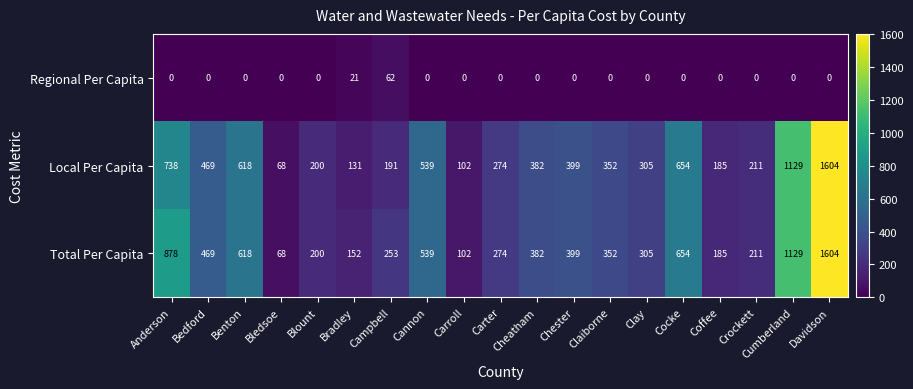

The value of Regional Per Capita at Bedford is -42.1. True or false?

False